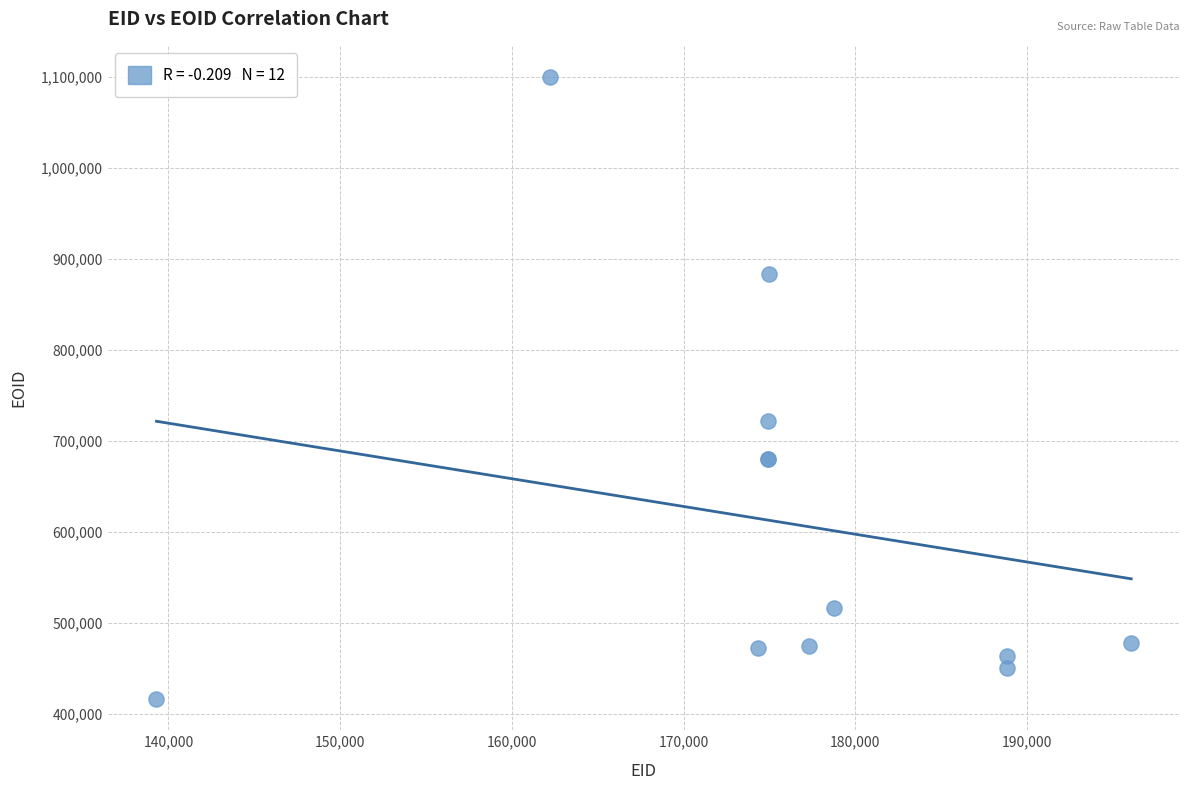

What Y value in the scatter plot is closest to 758073?

721780